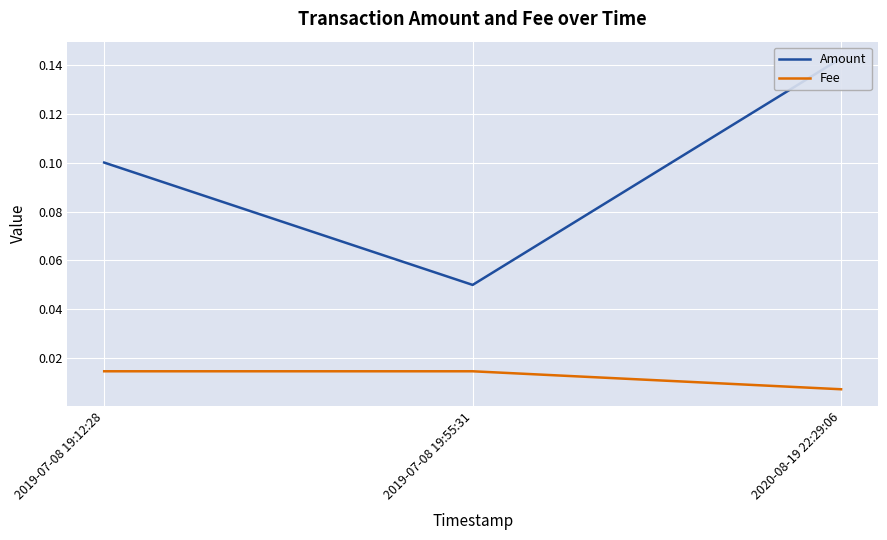

Reading left to right, extract all data points from this chart.

Amount: 0.1	0.1	0.1
Fee: 0.0	0.0	0.0